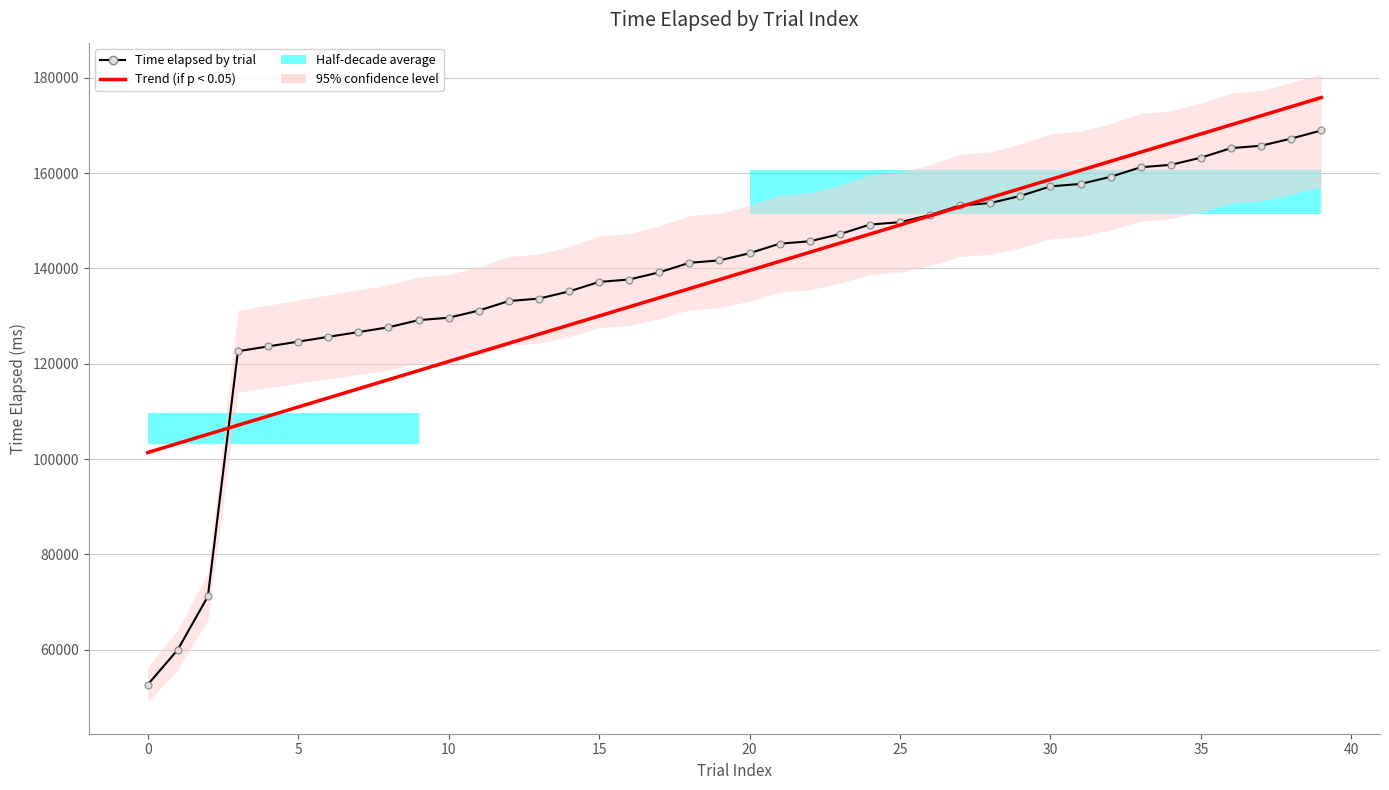

Rank the series by their maximum value, from highest to lowest.

Trend (if p < 0.05), Time elapsed by trial